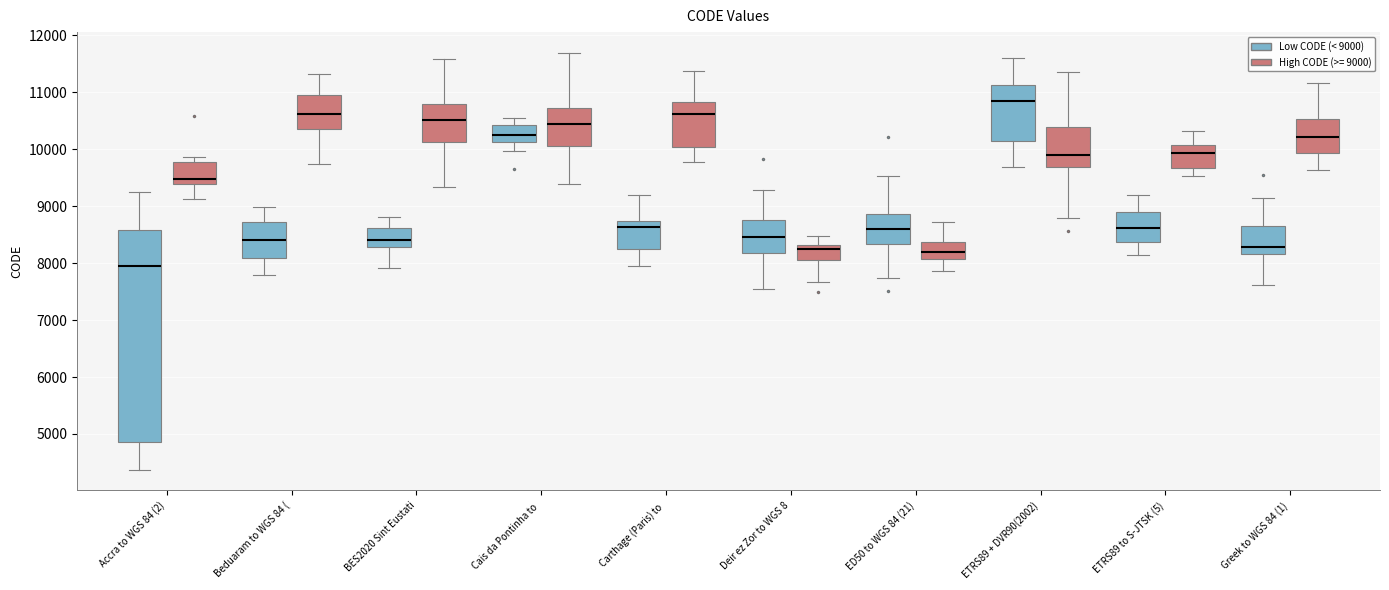

Reading left to right, transcribe this box plot: for each box, give where its median line is, the range the box spans, and where its two whiskers end, as read against the y-axis. The values are not printed on the chart, so give them approximately, as read against the axis.

Accra to WGS 84 (2) (Low CODE (< 9000)): median 7900, box 4900 to 8600, whiskers 4400 to 9200
Accra to WGS 84 (2) (High CODE (>= 9000)): median 9500, box 9400 to 9800, whiskers 9100 to 9900
Beduaram to WGS 84 ( (Low CODE (< 9000)): median 8400, box 8100 to 8700, whiskers 7800 to 9000
Beduaram to WGS 84 ( (High CODE (>= 9000)): median 10600, box 10400 to 11000, whiskers 9700 to 11300
BES2020 Sint Eustati (Low CODE (< 9000)): median 8400, box 8300 to 8600, whiskers 7900 to 8800
BES2020 Sint Eustati (High CODE (>= 9000)): median 10500, box 10100 to 10800, whiskers 9300 to 11600
Cais da Pontinha to (Low CODE (< 9000)): median 10200, box 10100 to 10400, whiskers 10000 to 10500
Cais da Pontinha to (High CODE (>= 9000)): median 10400, box 10100 to 10700, whiskers 9400 to 11700
Carthage (Paris) to (Low CODE (< 9000)): median 8600, box 8200 to 8700, whiskers 7900 to 9200
Carthage (Paris) to (High CODE (>= 9000)): median 10600, box 10000 to 10800, whiskers 9800 to 11400
Deir ez Zor to WGS 8 (Low CODE (< 9000)): median 8500, box 8200 to 8800, whiskers 7500 to 9300
Deir ez Zor to WGS 8 (High CODE (>= 9000)): median 8300 (just below the box's upper edge), box 8100 to 8300, whiskers 7700 to 8500
ED50 to WGS 84 (21) (Low CODE (< 9000)): median 8600, box 8300 to 8900, whiskers 7700 to 9500
ED50 to WGS 84 (21) (High CODE (>= 9000)): median 8200, box 8100 to 8400, whiskers 7900 to 8700
ETRS89 + DVR90(2002) (Low CODE (< 9000)): median 10800, box 10100 to 11100, whiskers 9700 to 11600
ETRS89 + DVR90(2002) (High CODE (>= 9000)): median 9900, box 9700 to 10400, whiskers 8800 to 11400
ETRS89 to S-JTSK (5) (Low CODE (< 9000)): median 8600, box 8400 to 8900, whiskers 8100 to 9200
ETRS89 to S-JTSK (5) (High CODE (>= 9000)): median 9900, box 9700 to 10100, whiskers 9500 to 10300
Greek to WGS 84 (1) (Low CODE (< 9000)): median 8300, box 8200 to 8600, whiskers 7600 to 9100
Greek to WGS 84 (1) (High CODE (>= 9000)): median 10200, box 9900 to 10500, whiskers 9600 to 11200